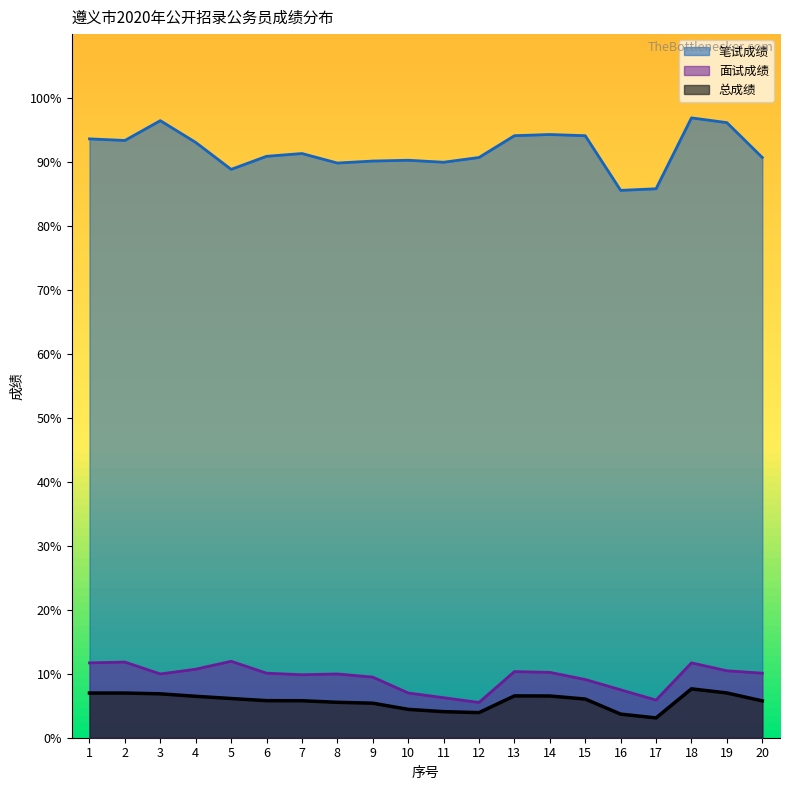

The 笔试成绩 series shows 43.2 at 3. True or false?

False